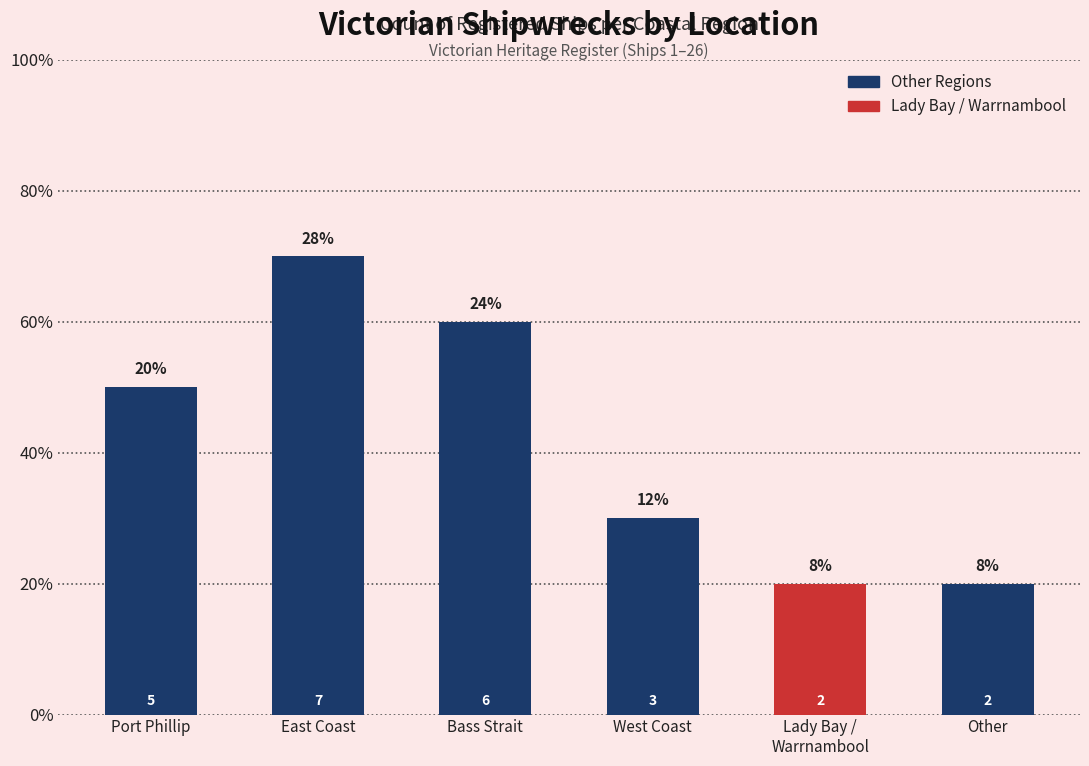

Rank the categories by value from highest to lowest.

East Coast, Bass Strait, Port Phillip, West Coast, Lady Bay /
Warrnambool, Other